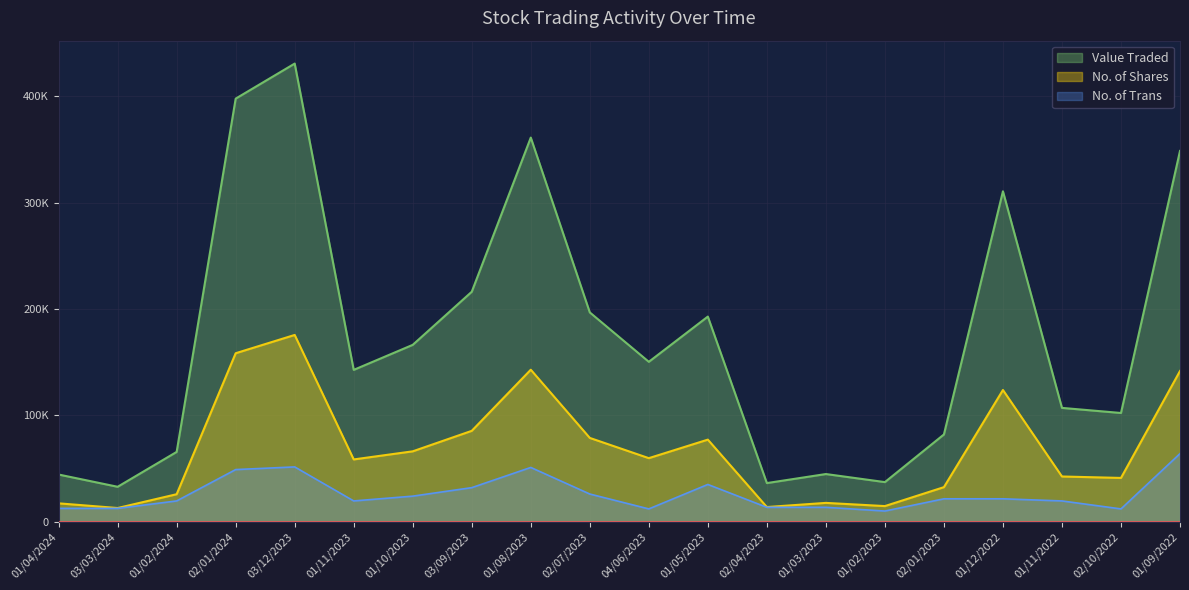

Reading left to right, transcribe all the data shown in this chart.

Value Traded: 01/04/2024=44341	03/03/2024=32809	01/02/2024=65615	02/01/2024=397932	03/12/2023=430904	01/11/2023=142780	01/10/2023=166322	03/09/2023=216272	01/08/2023=361283	02/07/2023=196818	04/06/2023=150361	01/05/2023=192909	02/04/2023=36292	01/03/2023=44799	01/02/2023=37212	02/01/2023=82029	01/12/2022=310751	01/11/2022=107021	02/10/2022=102226	01/09/2022=348705
No. of Shares: 01/04/2024=17243	03/03/2024=12837	01/02/2024=25822	02/01/2024=158437	03/12/2023=175635	01/11/2023=58539	01/10/2023=66162	03/09/2023=85435	01/08/2023=142922	02/07/2023=78772	04/06/2023=59745	01/05/2023=77163	02/04/2023=13767	01/03/2023=17663	01/02/2023=14656	02/01/2023=32463	01/12/2022=123846	01/11/2022=42492	02/10/2022=41136	01/09/2022=141711
No. of Trans: 01/04/2024=12500	03/03/2024=12500	01/02/2024=19500	02/01/2024=49000	03/12/2023=51500	01/11/2023=19500	01/10/2023=24000	03/09/2023=32000	01/08/2023=51000	02/07/2023=26000	04/06/2023=12000	01/05/2023=35000	02/04/2023=13500	01/03/2023=13500	01/02/2023=10000	02/01/2023=21500	01/12/2022=21500	01/11/2022=19500	02/10/2022=12000	01/09/2022=64000